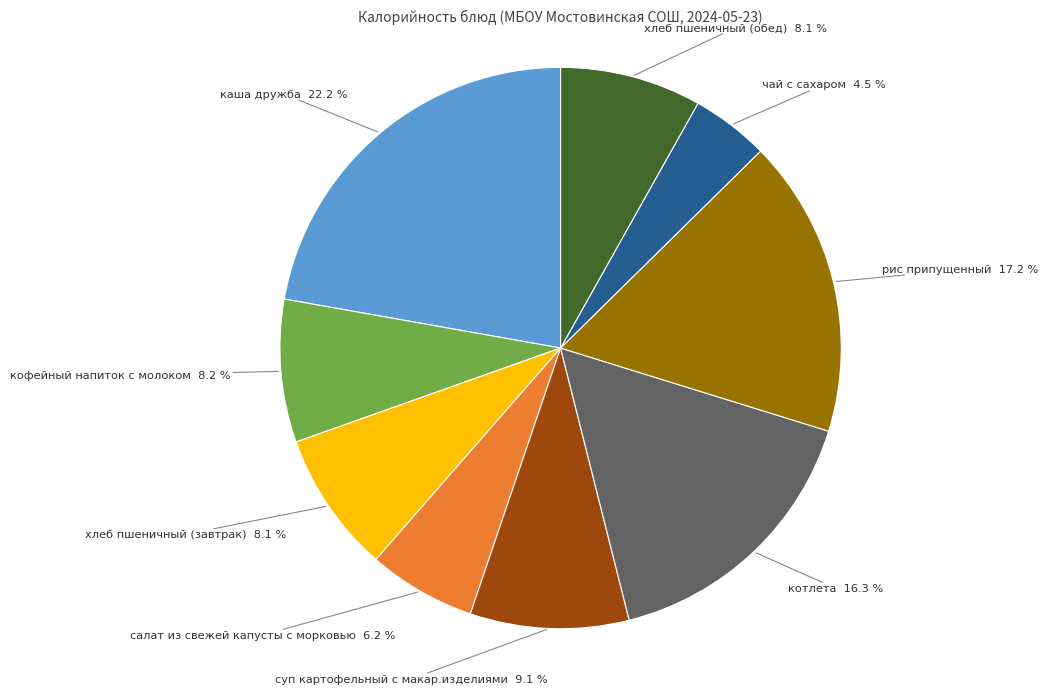

To the nearest percent, what is the average slice percentage?

11%